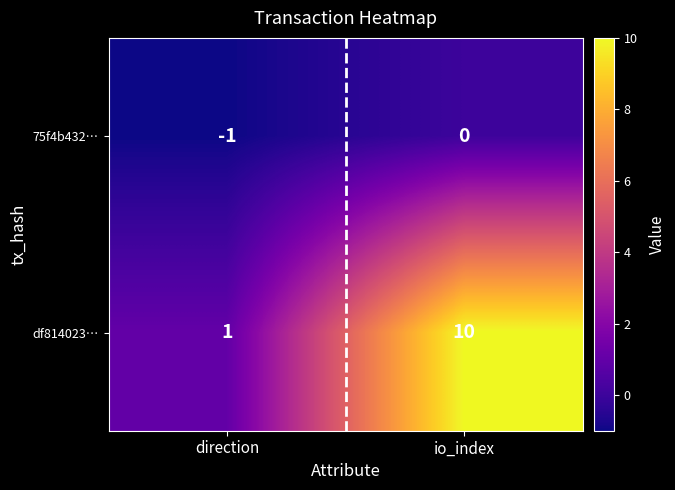

What is the minimum value shown in the chart?

-1